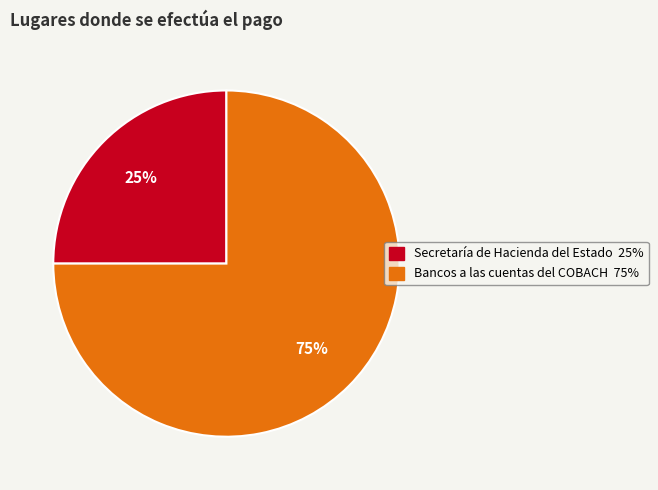

Approximately how many times larger is the value at Bancos a las cuentas del COBACH compared to Secretaría de Hacienda del Estado?

3.0